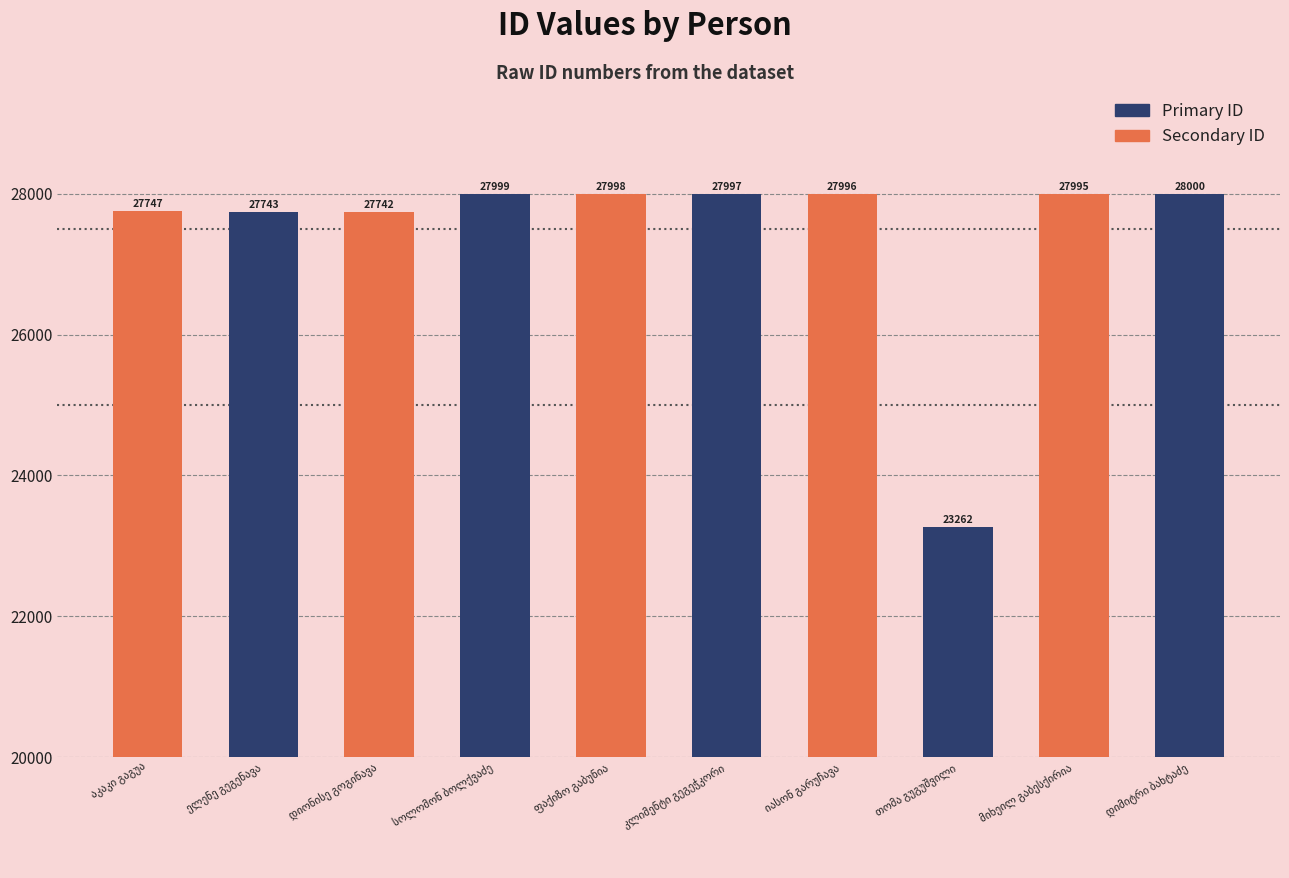

How many values are below 27996?

5